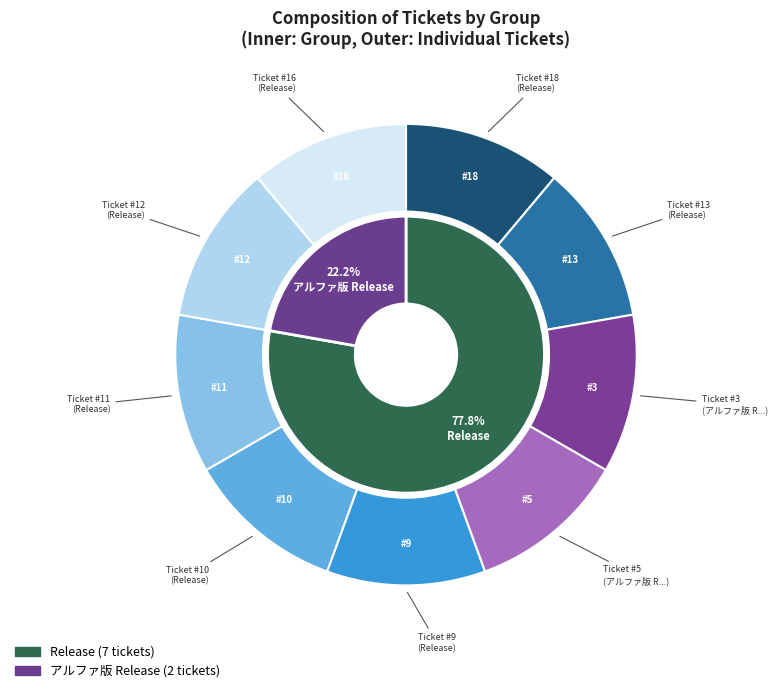

Is Release the majority of the pie?

No